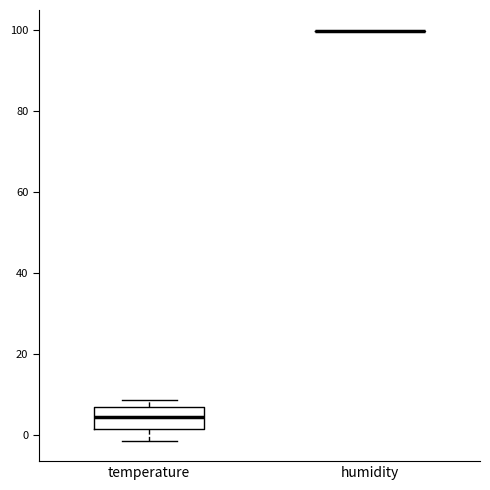

Reading left to right, read every box against the y-axis: the position of its median line, the range the box covers, and the ends of its whiskers. The values are not printed on the chart, so give them approximately, as read against the axis.

temperature: median 4, box 2 to 8, whiskers -2 to 8 (just above the box's upper edge)
humidity: box collapsed to a line at 100, whiskers 100 to 100